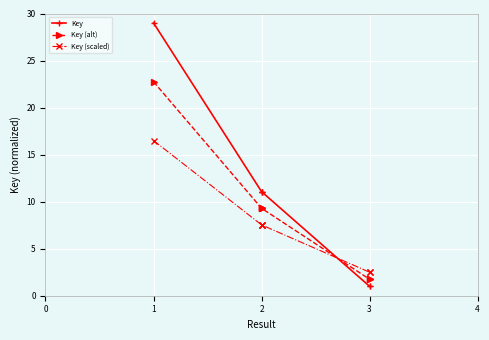

Which series has the widest spread of values?

Key